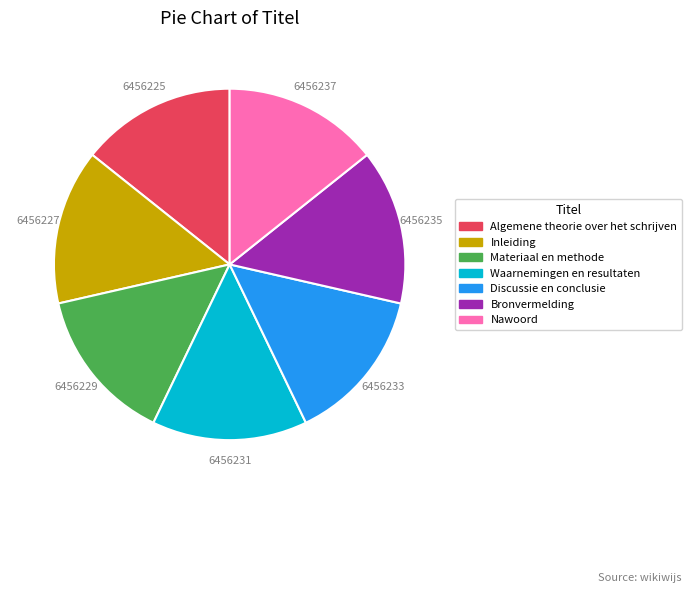

What is the ratio of the value at Waarnemingen en resultaten to the value at Bronvermelding?

1.0